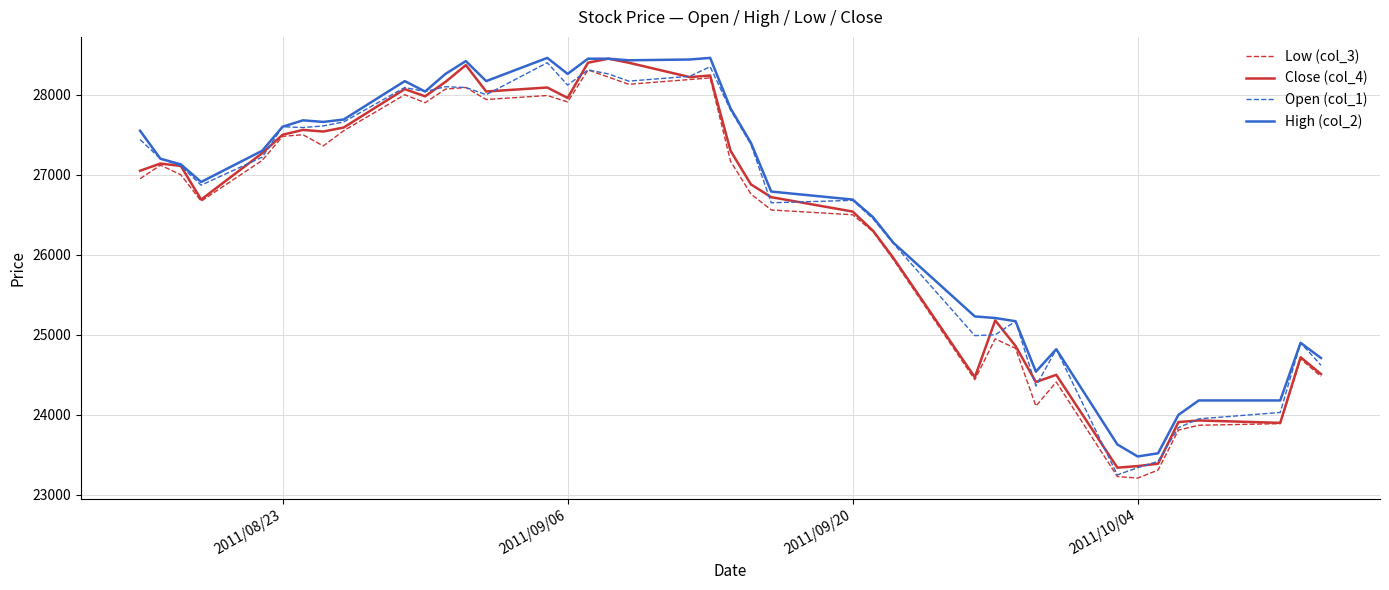

What is the maximum value for High (col_2)?

28460